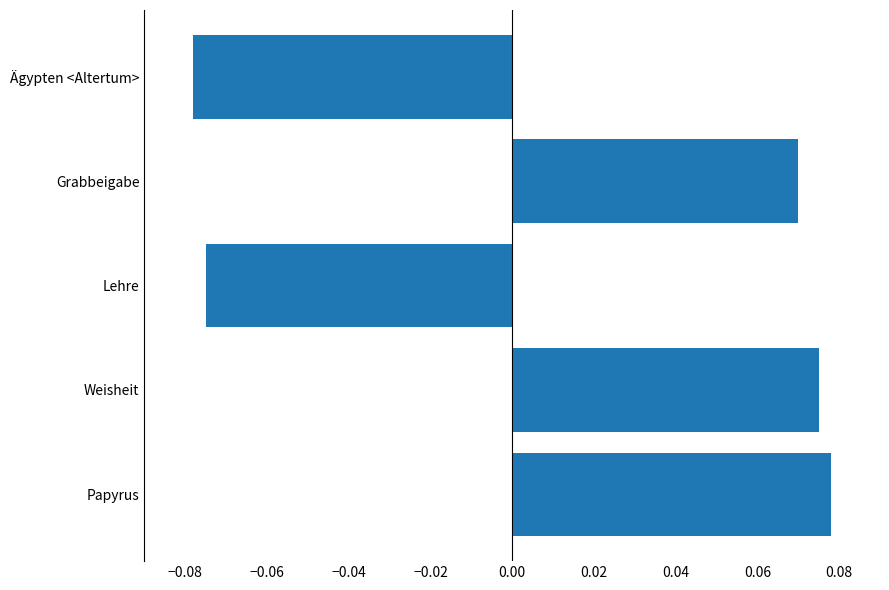

Are the bars horizontal?

Yes